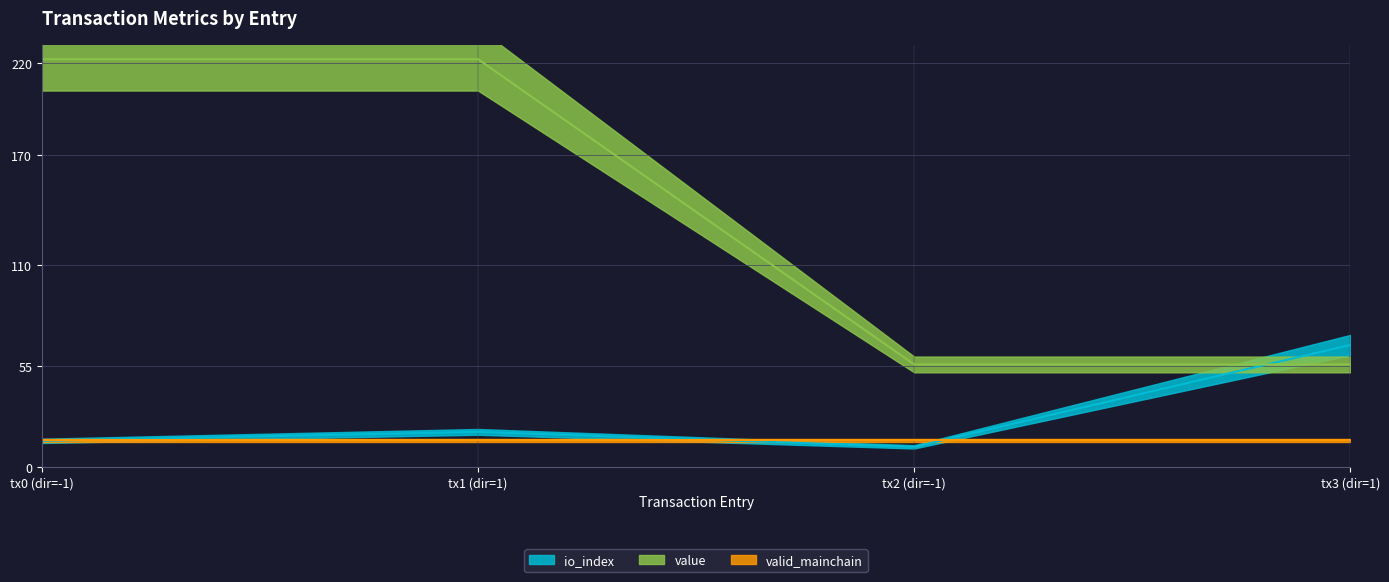

What is the difference between the maximum and minimum values in the value series?

166.5